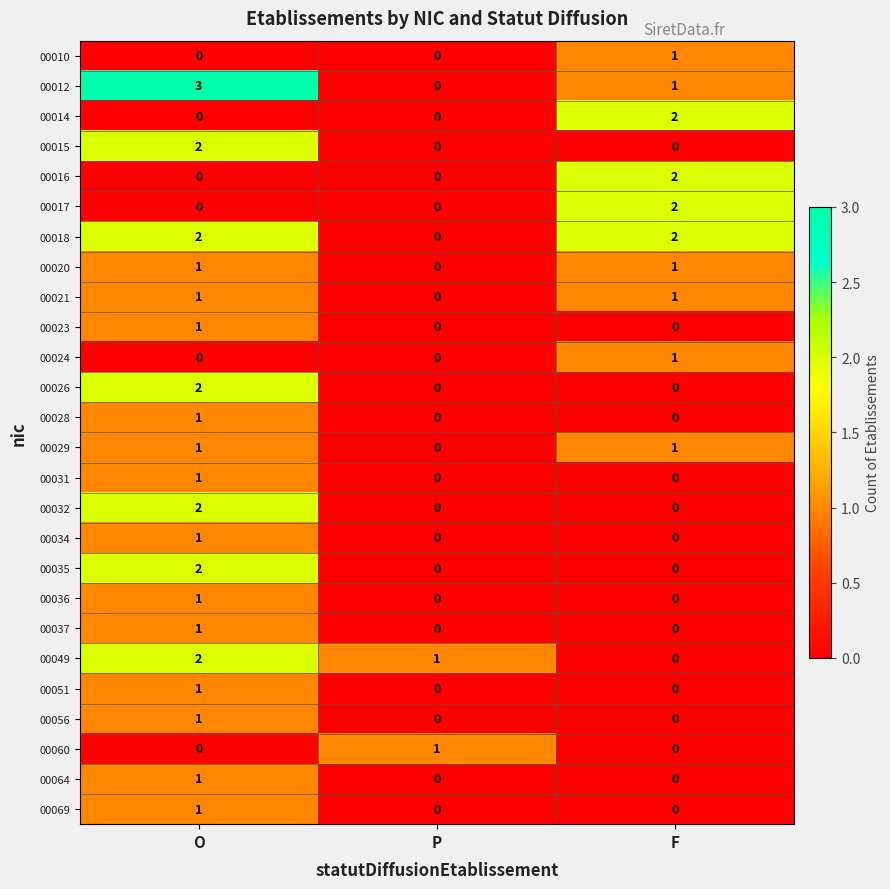

How many series are shown in this chart?

26